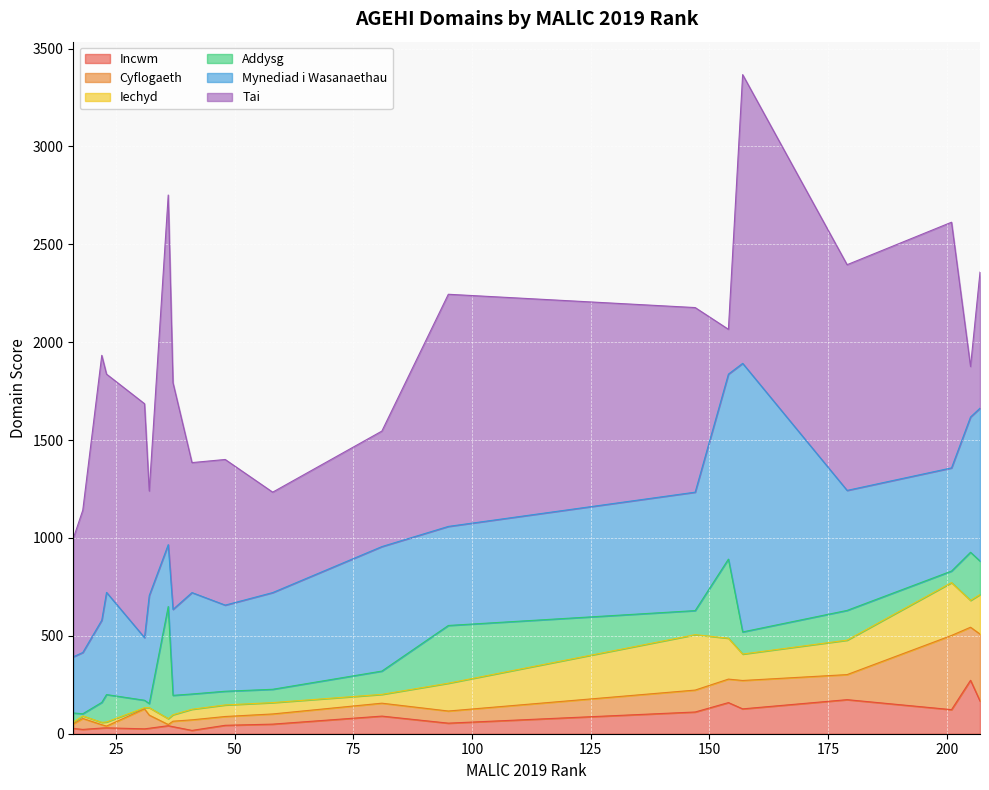

The value of Incwm at 48 is 23. True or false?

False